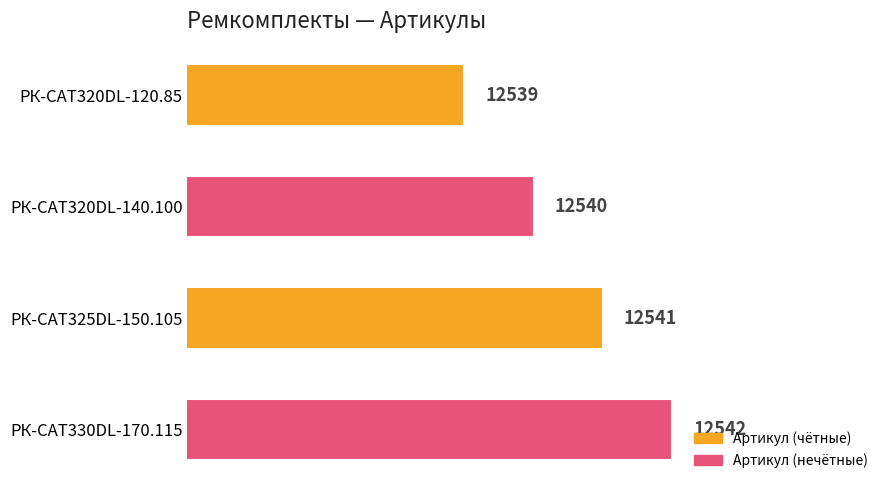

The value at РК-CAT330DL-170.115 is 12542. True or false?

True